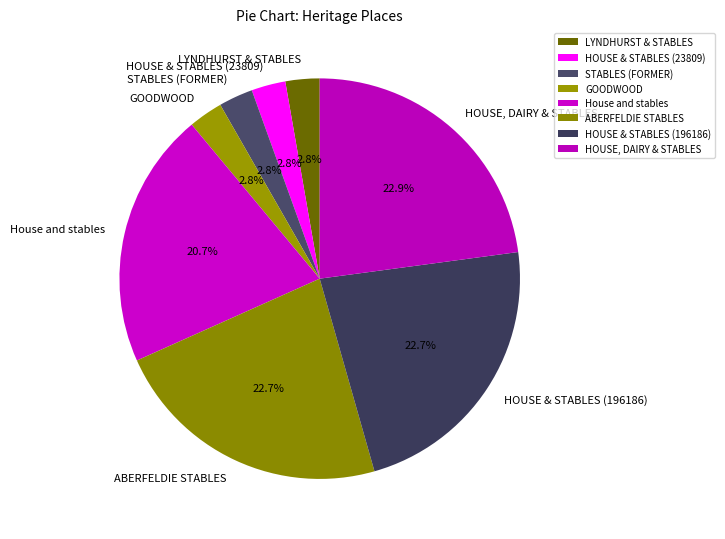

How many segments does this pie chart have?

8